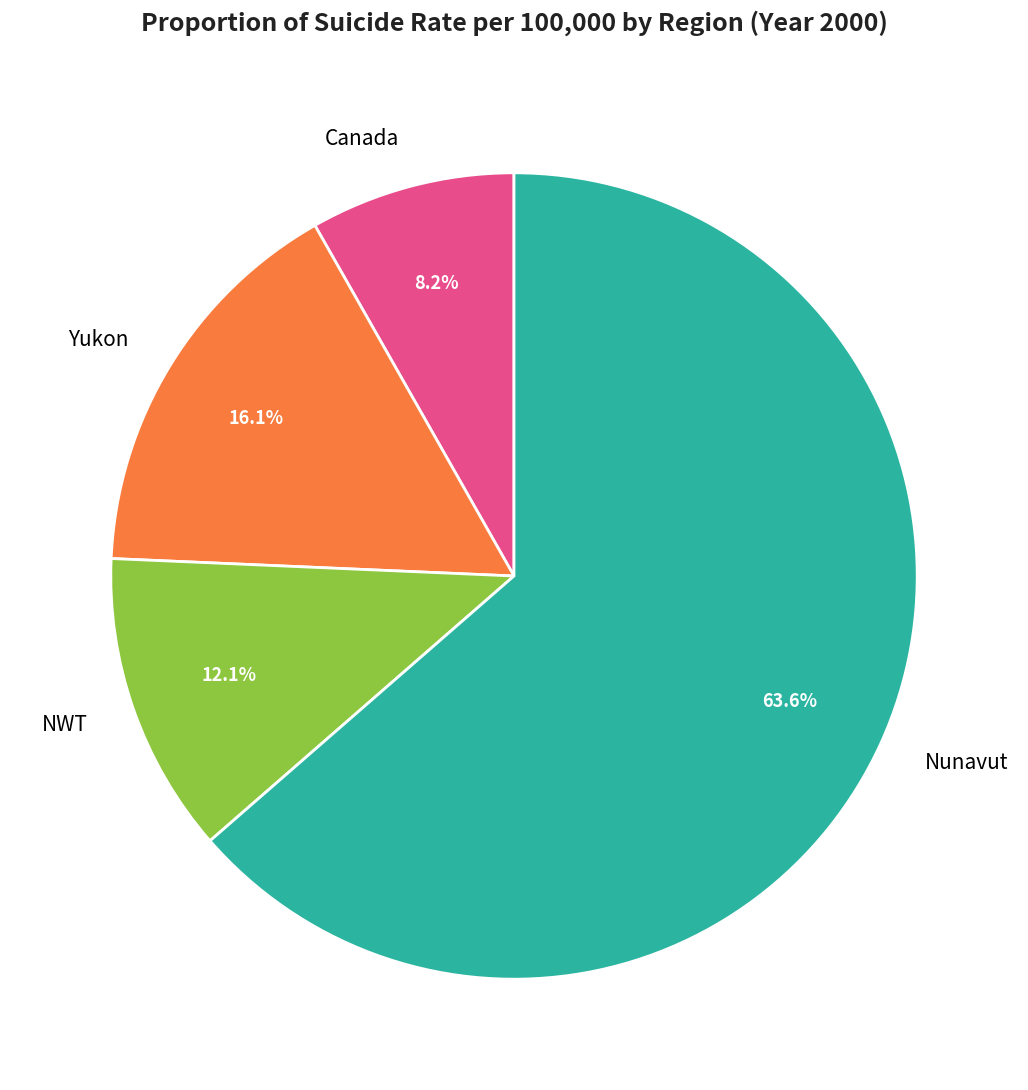

Count the number of slices in the pie.

4